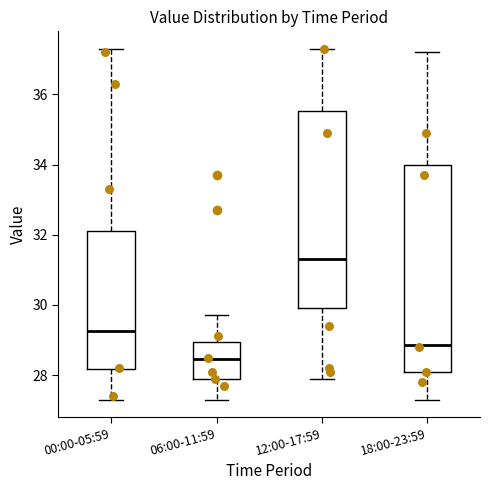

Reading left to right, transcribe this box plot: for each box, give where its median line is, the range the box spans, and where its two whiskers end, as read against the y-axis. The values are not printed on the chart, so give them approximately, as read against the axis.

00:00-05:59: median 29.2, box 28.2 to 32.2, whiskers 27.4 to 37.4
06:00-11:59: median 28.4, box 27.8 to 29.0, whiskers 27.4 to 29.8
12:00-17:59: median 31.4, box 30.0 to 35.6, whiskers 28.0 to 37.4
18:00-23:59: median 28.8, box 28.2 to 34.0, whiskers 27.4 to 37.2